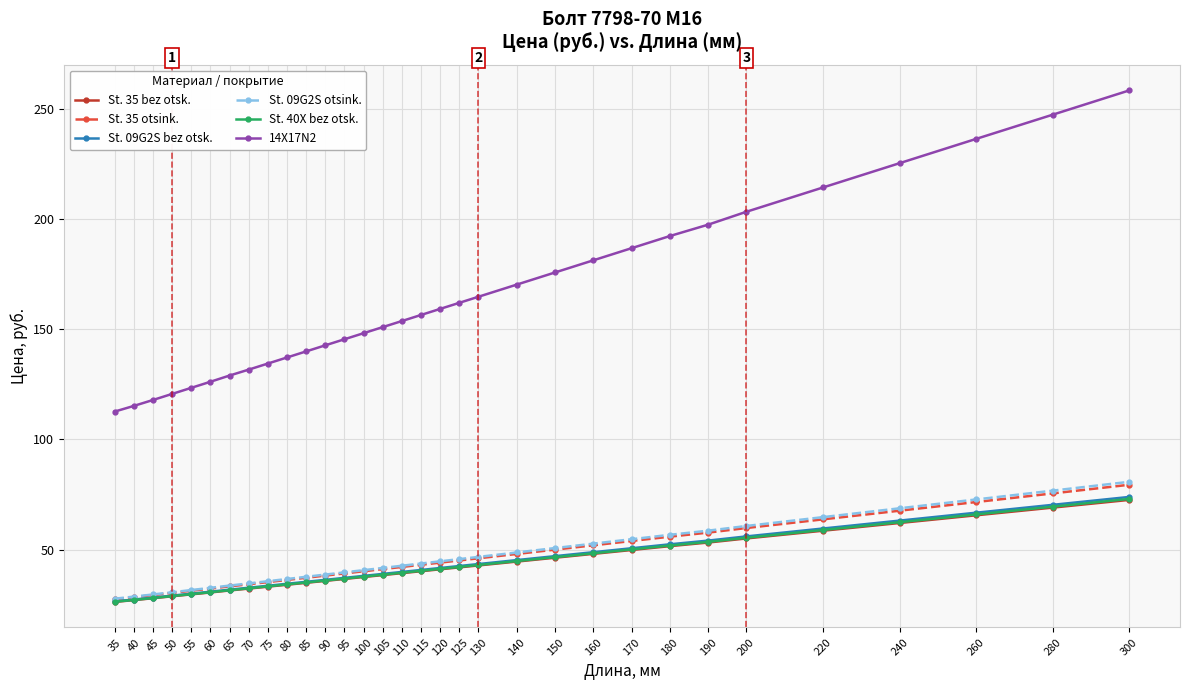

What is the value of the St. 35 otsink. point at the 23rd from the left?

51.9